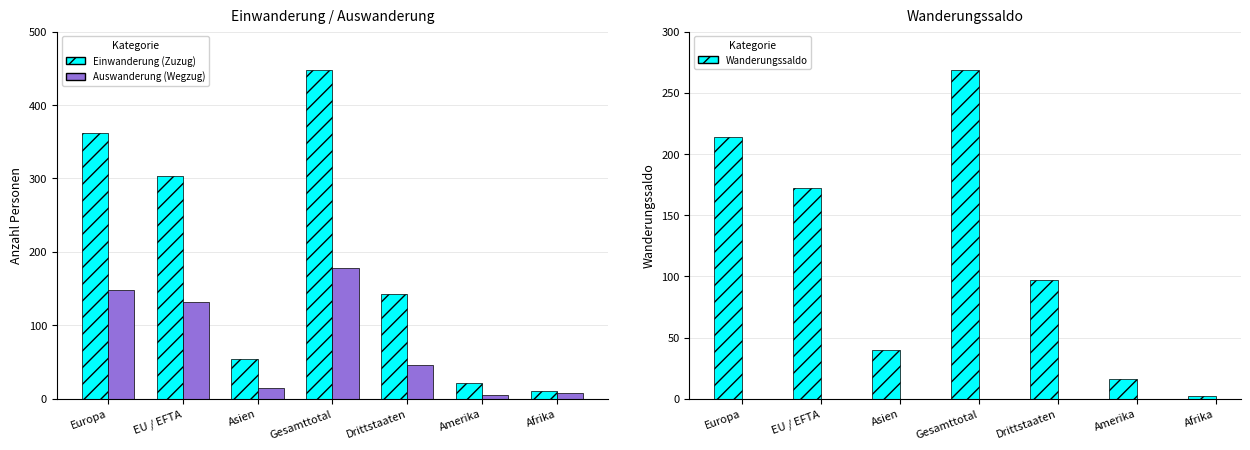

At how many categories does at least one series exceed 401?

1